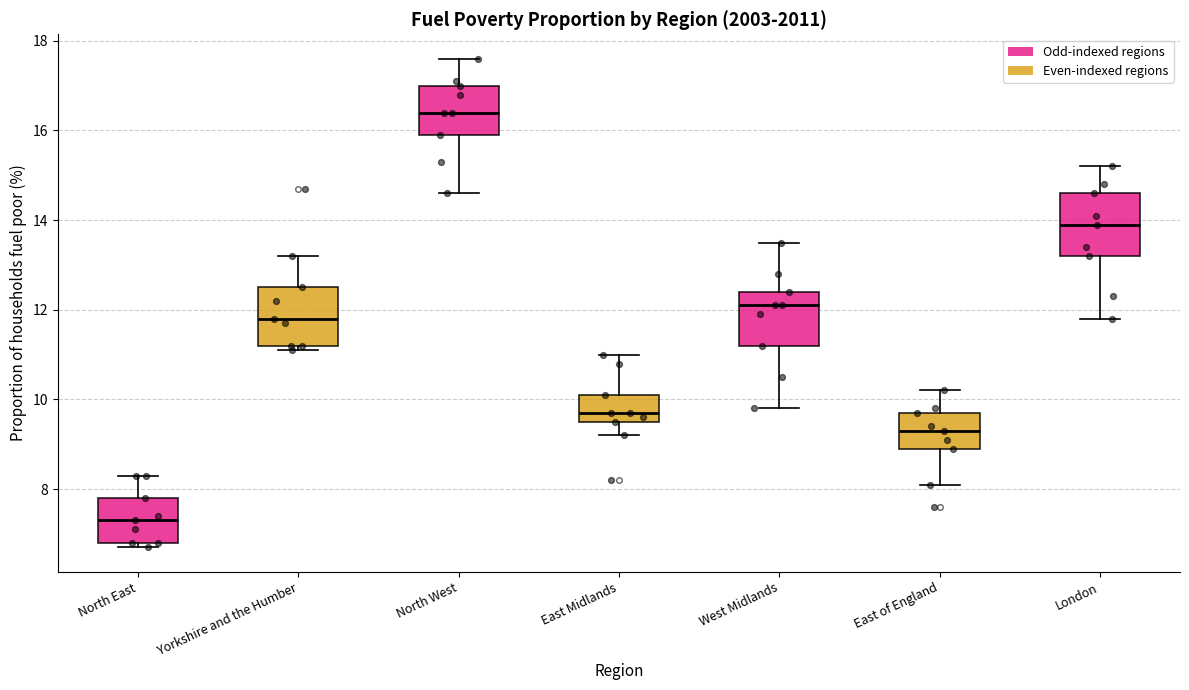

Where is the upper edge of the box for West Midlands on the y-axis? The values are not printed on the chart, so give them approximately, as read against the axis.

12.4